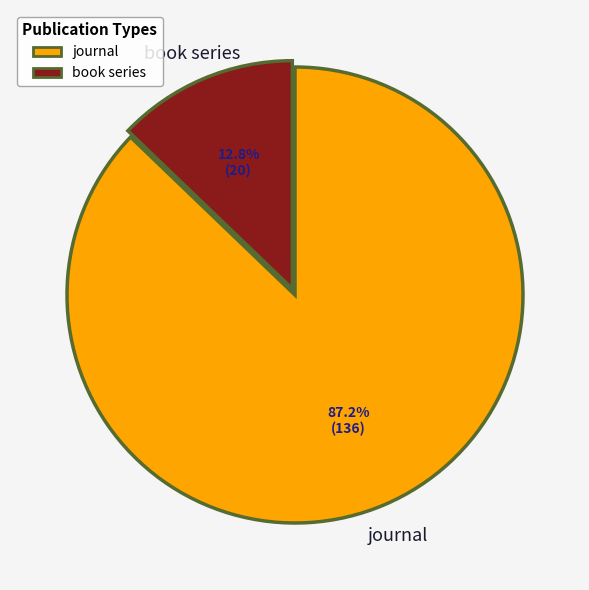

What percentage is the journal slice, to the nearest percent?

87%